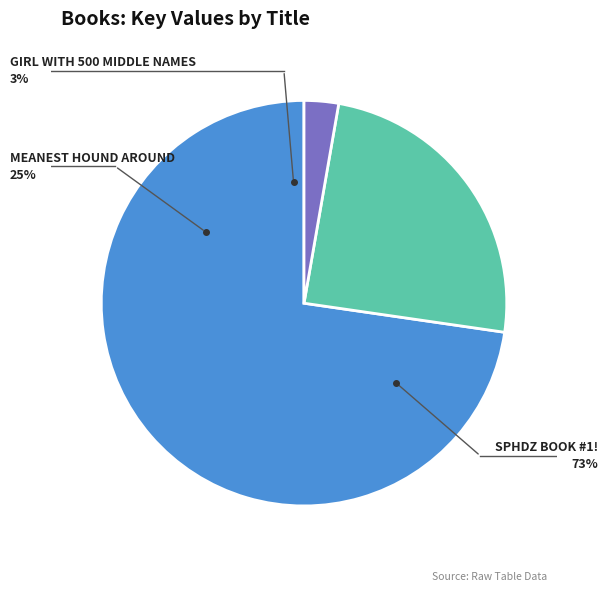

Is there a majority slice in this chart?

Yes